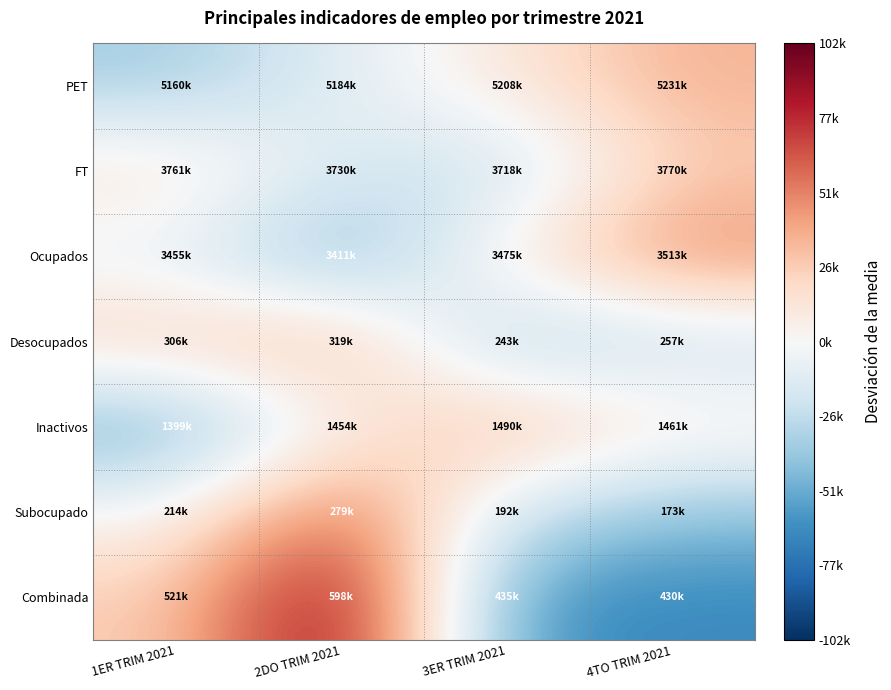

At how many categories does at least one series exceed 96566?

1